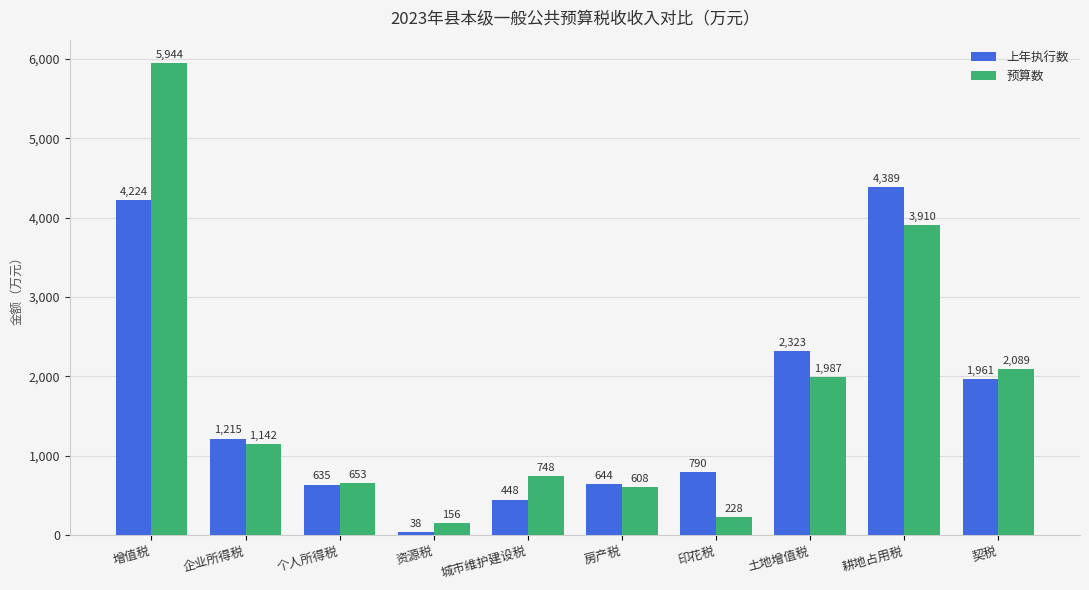

How many bars are there in total?

20